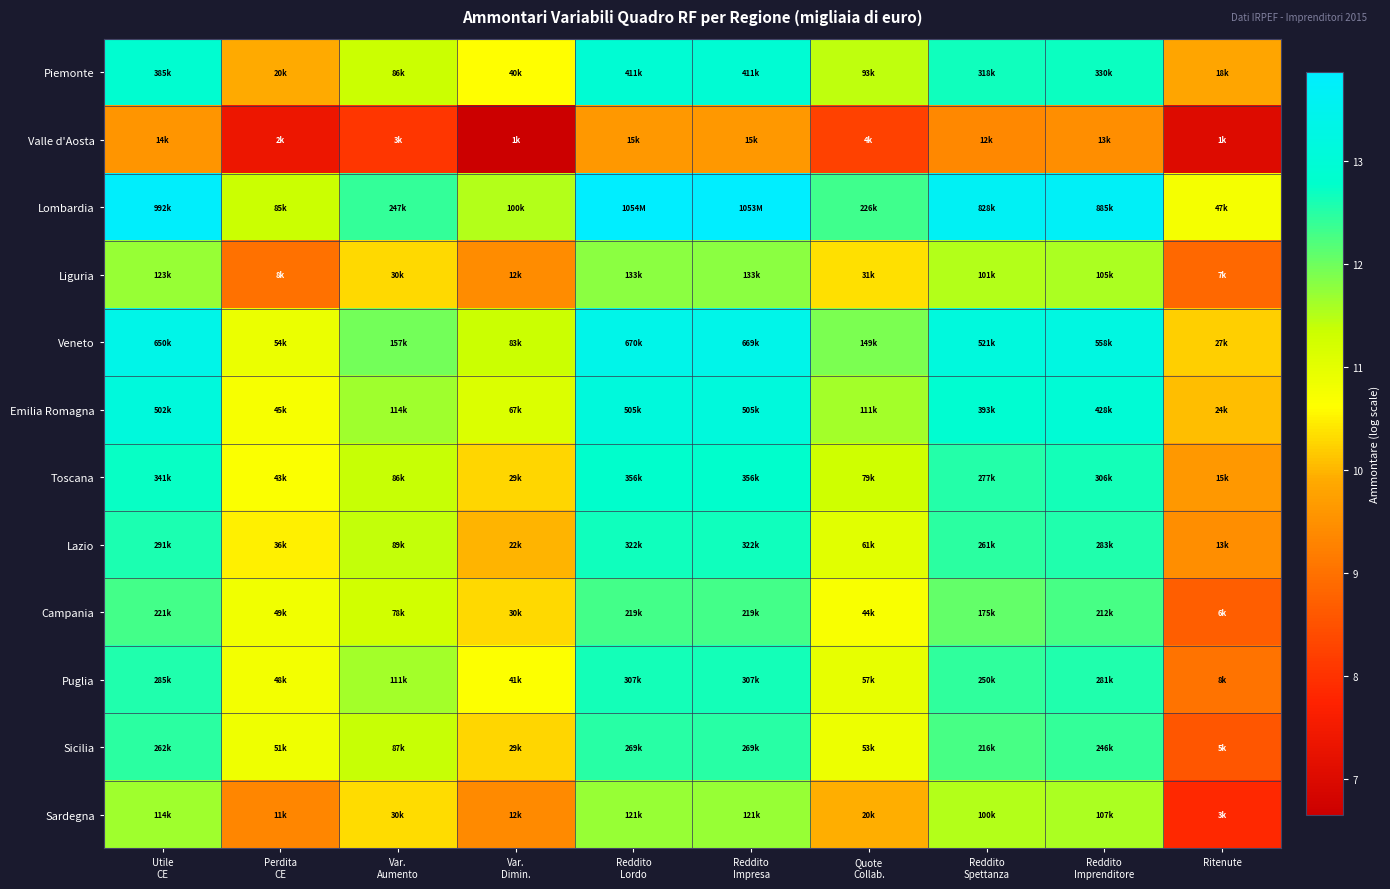

Reading left to right, list all the values displayed in this chart.

Piemonte: Utile
CE=12.9	Perdita
CE=9.9	Var.
Aumento=11.4	Var.
Dimin.=10.6	Reddito
Lordo=12.9	Reddito
Impresa=12.9	Quote
Collab.=11.4	Reddito
Spettanza=12.7	Reddito
Imprenditore=12.7	Ritenute=9.8
Valle d'Aosta: Utile
CE=9.6	Perdita
CE=7.4	Var.
Aumento=8.1	Var.
Dimin.=6.6	Reddito
Lordo=9.6	Reddito
Impresa=9.6	Quote
Collab.=8.2	Reddito
Spettanza=9.4	Reddito
Imprenditore=9.5	Ritenute=7.0
Lombardia: Utile
CE=13.8	Perdita
CE=11.4	Var.
Aumento=12.4	Var.
Dimin.=11.5	Reddito
Lordo=13.9	Reddito
Impresa=13.9	Quote
Collab.=12.3	Reddito
Spettanza=13.6	Reddito
Imprenditore=13.7	Ritenute=10.8
Liguria: Utile
CE=11.7	Perdita
CE=9.0	Var.
Aumento=10.3	Var.
Dimin.=9.4	Reddito
Lordo=11.8	Reddito
Impresa=11.8	Quote
Collab.=10.4	Reddito
Spettanza=11.5	Reddito
Imprenditore=11.6	Ritenute=8.9
Veneto: Utile
CE=13.4	Perdita
CE=10.9	Var.
Aumento=12.0	Var.
Dimin.=11.3	Reddito
Lordo=13.4	Reddito
Impresa=13.4	Quote
Collab.=11.9	Reddito
Spettanza=13.2	Reddito
Imprenditore=13.2	Ritenute=10.2
Emilia Romagna: Utile
CE=13.1	Perdita
CE=10.7	Var.
Aumento=11.6	Var.
Dimin.=11.1	Reddito
Lordo=13.1	Reddito
Impresa=13.1	Quote
Collab.=11.6	Reddito
Spettanza=12.9	Reddito
Imprenditore=13.0	Ritenute=10.1
Toscana: Utile
CE=12.7	Perdita
CE=10.7	Var.
Aumento=11.4	Var.
Dimin.=10.3	Reddito
Lordo=12.8	Reddito
Impresa=12.8	Quote
Collab.=11.3	Reddito
Spettanza=12.5	Reddito
Imprenditore=12.6	Ritenute=9.6
Lazio: Utile
CE=12.6	Perdita
CE=10.5	Var.
Aumento=11.4	Var.
Dimin.=10.0	Reddito
Lordo=12.7	Reddito
Impresa=12.7	Quote
Collab.=11.0	Reddito
Spettanza=12.5	Reddito
Imprenditore=12.6	Ritenute=9.5
Campania: Utile
CE=12.3	Perdita
CE=10.8	Var.
Aumento=11.3	Var.
Dimin.=10.3	Reddito
Lordo=12.3	Reddito
Impresa=12.3	Quote
Collab.=10.7	Reddito
Spettanza=12.1	Reddito
Imprenditore=12.3	Ritenute=8.7
Puglia: Utile
CE=12.6	Perdita
CE=10.8	Var.
Aumento=11.6	Var.
Dimin.=10.6	Reddito
Lordo=12.6	Reddito
Impresa=12.6	Quote
Collab.=10.9	Reddito
Spettanza=12.4	Reddito
Imprenditore=12.5	Ritenute=9.0
Sicilia: Utile
CE=12.5	Perdita
CE=10.8	Var.
Aumento=11.4	Var.
Dimin.=10.3	Reddito
Lordo=12.5	Reddito
Impresa=12.5	Quote
Collab.=10.9	Reddito
Spettanza=12.3	Reddito
Imprenditore=12.4	Ritenute=8.6
Sardegna: Utile
CE=11.6	Perdita
CE=9.3	Var.
Aumento=10.3	Var.
Dimin.=9.4	Reddito
Lordo=11.7	Reddito
Impresa=11.7	Quote
Collab.=9.9	Reddito
Spettanza=11.5	Reddito
Imprenditore=11.6	Ritenute=7.9